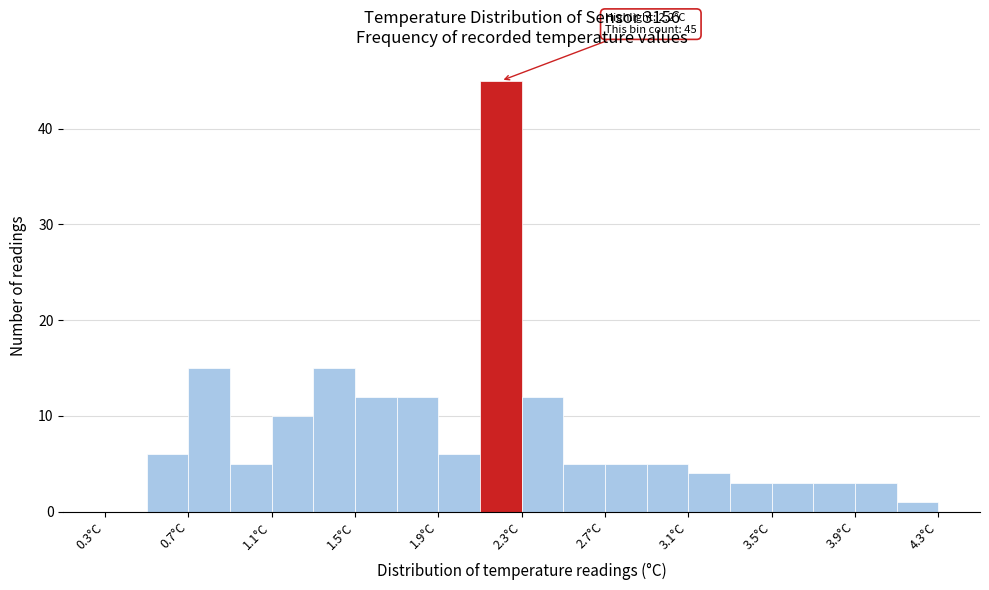

Which range on the x-axis has the tallest bar?

2.1 to 2.3